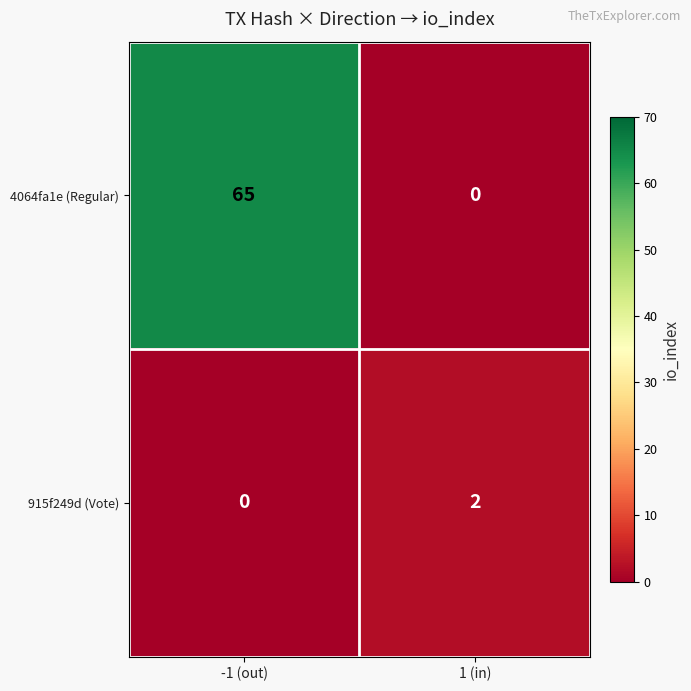

Reading left to right, extract all data points from this chart.

4064fa1e (Regular): 65	0
915f249d (Vote): 0	2